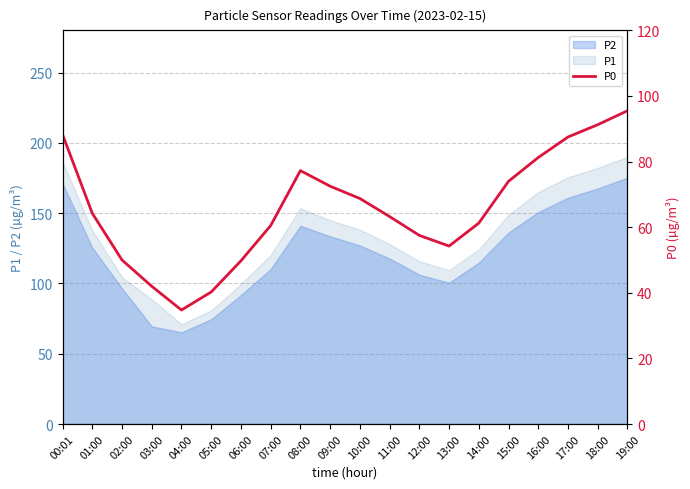

Read the value at 02:00.

50.0